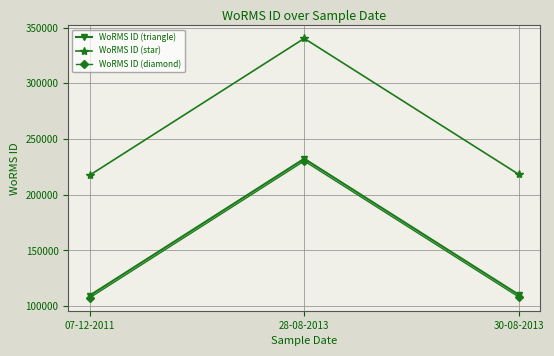

What is the difference between the WoRMS ID (diamond) values at 30-08-2013 and 07-12-2011?

738